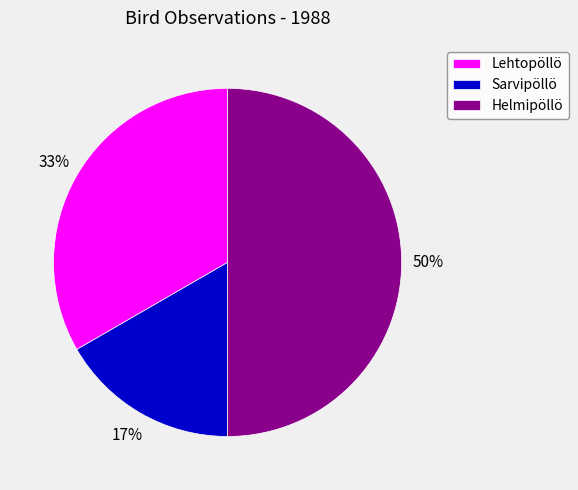

To the nearest percent, what is the average slice percentage?

33%